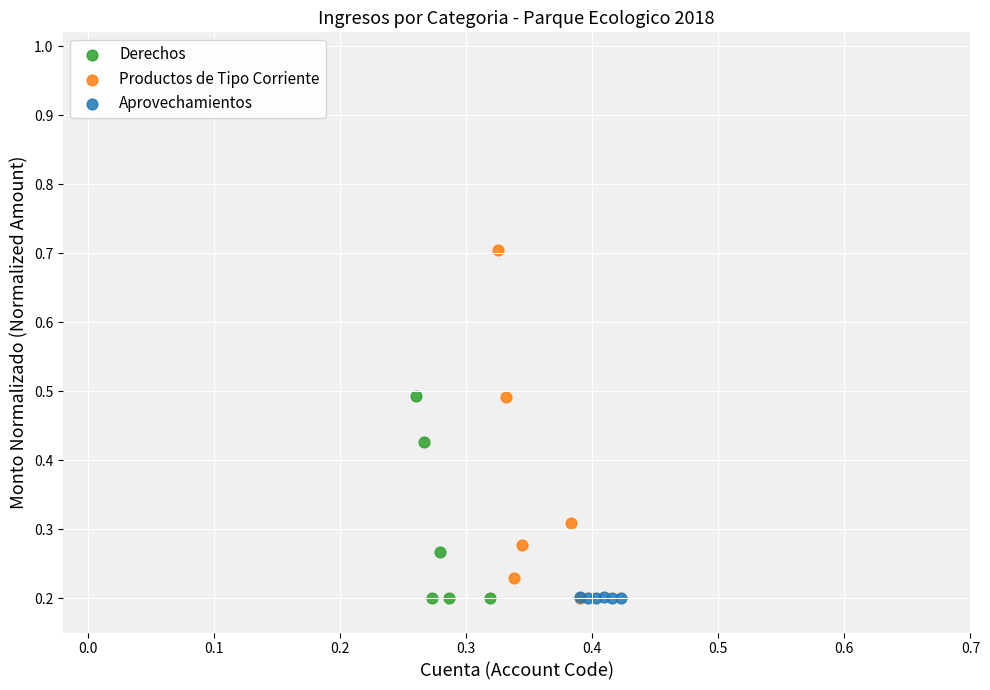

Which series has the widest spread of Y values?

Productos de Tipo Corriente